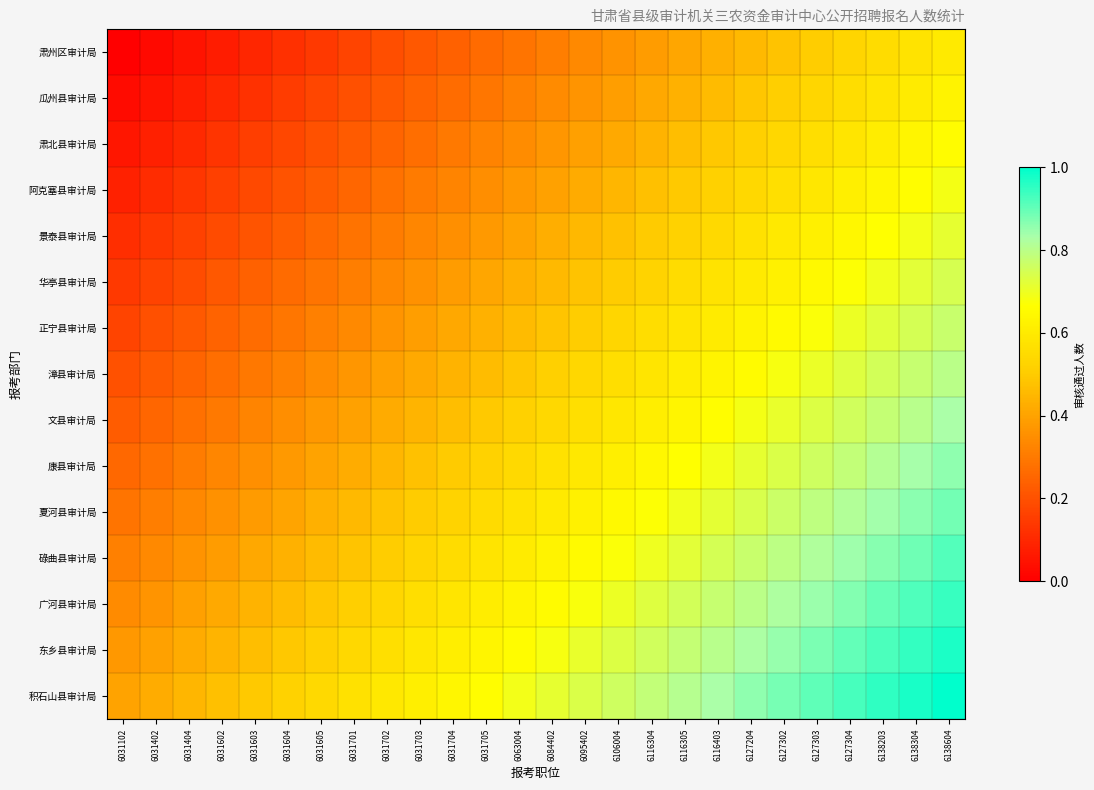

Reading left to right, extract all data points from this chart.

肃州区审计局: 6031102=0.0	6031402=0.0	6031404=0.0	6031602=0.1	6031603=0.1	6031604=0.1	6031605=0.1	6031701=0.2	6031702=0.2	6031703=0.2	6031704=0.2	6031705=0.3	6063004=0.3	6084402=0.3	6095402=0.3	6106004=0.4	6116304=0.4	6116305=0.4	6116403=0.4	6127204=0.5	6127302=0.5	6127303=0.5	6127304=0.5	6138203=0.6	6138304=0.6	6138604=0.6
瓜州县审计局: 6031102=0.0	6031402=0.1	6031404=0.1	6031602=0.1	6031603=0.1	6031604=0.1	6031605=0.2	6031701=0.2	6031702=0.2	6031703=0.2	6031704=0.3	6031705=0.3	6063004=0.3	6084402=0.3	6095402=0.4	6106004=0.4	6116304=0.4	6116305=0.4	6116403=0.5	6127204=0.5	6127302=0.5	6127303=0.5	6127304=0.6	6138203=0.6	6138304=0.6	6138604=0.6
肃北县审计局: 6031102=0.1	6031402=0.1	6031404=0.1	6031602=0.1	6031603=0.2	6031604=0.2	6031605=0.2	6031701=0.2	6031702=0.2	6031703=0.3	6031704=0.3	6031705=0.3	6063004=0.3	6084402=0.4	6095402=0.4	6106004=0.4	6116304=0.4	6116305=0.5	6116403=0.5	6127204=0.5	6127302=0.5	6127303=0.6	6127304=0.6	6138203=0.6	6138304=0.6	6138604=0.7
阿克塞县审计局: 6031102=0.1	6031402=0.1	6031404=0.1	6031602=0.2	6031603=0.2	6031604=0.2	6031605=0.2	6031701=0.3	6031702=0.3	6031703=0.3	6031704=0.3	6031705=0.3	6063004=0.4	6084402=0.4	6095402=0.4	6106004=0.4	6116304=0.5	6116305=0.5	6116403=0.5	6127204=0.5	6127302=0.6	6127303=0.6	6127304=0.6	6138203=0.6	6138304=0.7	6138604=0.7
景泰县审计局: 6031102=0.1	6031402=0.1	6031404=0.2	6031602=0.2	6031603=0.2	6031604=0.2	6031605=0.3	6031701=0.3	6031702=0.3	6031703=0.3	6031704=0.4	6031705=0.4	6063004=0.4	6084402=0.4	6095402=0.5	6106004=0.5	6116304=0.5	6116305=0.5	6116403=0.5	6127204=0.6	6127302=0.6	6127303=0.6	6127304=0.6	6138203=0.7	6138304=0.7	6138604=0.7
华亭县审计局: 6031102=0.1	6031402=0.2	6031404=0.2	6031602=0.2	6031603=0.2	6031604=0.3	6031605=0.3	6031701=0.3	6031702=0.3	6031703=0.4	6031704=0.4	6031705=0.4	6063004=0.4	6084402=0.5	6095402=0.5	6106004=0.5	6116304=0.5	6116305=0.6	6116403=0.6	6127204=0.6	6127302=0.6	6127303=0.6	6127304=0.7	6138203=0.7	6138304=0.7	6138604=0.7
正宁县审计局: 6031102=0.2	6031402=0.2	6031404=0.2	6031602=0.2	6031603=0.3	6031604=0.3	6031605=0.3	6031701=0.3	6031702=0.4	6031703=0.4	6031704=0.4	6031705=0.4	6063004=0.5	6084402=0.5	6095402=0.5	6106004=0.5	6116304=0.6	6116305=0.6	6116403=0.6	6127204=0.6	6127302=0.7	6127303=0.7	6127304=0.7	6138203=0.7	6138304=0.7	6138604=0.8
漳县审计局: 6031102=0.2	6031402=0.2	6031404=0.2	6031602=0.3	6031603=0.3	6031604=0.3	6031605=0.3	6031701=0.4	6031702=0.4	6031703=0.4	6031704=0.4	6031705=0.5	6063004=0.5	6084402=0.5	6095402=0.5	6106004=0.6	6116304=0.6	6116305=0.6	6116403=0.6	6127204=0.7	6127302=0.7	6127303=0.7	6127304=0.7	6138203=0.8	6138304=0.8	6138604=0.8
文县审计局: 6031102=0.2	6031402=0.3	6031404=0.3	6031602=0.3	6031603=0.3	6031604=0.3	6031605=0.4	6031701=0.4	6031702=0.4	6031703=0.4	6031704=0.5	6031705=0.5	6063004=0.5	6084402=0.5	6095402=0.6	6106004=0.6	6116304=0.6	6116305=0.6	6116403=0.7	6127204=0.7	6127302=0.7	6127303=0.7	6127304=0.8	6138203=0.8	6138304=0.8	6138604=0.8
康县审计局: 6031102=0.3	6031402=0.3	6031404=0.3	6031602=0.3	6031603=0.4	6031604=0.4	6031605=0.4	6031701=0.4	6031702=0.4	6031703=0.5	6031704=0.5	6031705=0.5	6063004=0.5	6084402=0.6	6095402=0.6	6106004=0.6	6116304=0.6	6116305=0.7	6116403=0.7	6127204=0.7	6127302=0.7	6127303=0.8	6127304=0.8	6138203=0.8	6138304=0.8	6138604=0.9
夏河县审计局: 6031102=0.3	6031402=0.3	6031404=0.3	6031602=0.4	6031603=0.4	6031604=0.4	6031605=0.4	6031701=0.5	6031702=0.5	6031703=0.5	6031704=0.5	6031705=0.5	6063004=0.6	6084402=0.6	6095402=0.6	6106004=0.6	6116304=0.7	6116305=0.7	6116403=0.7	6127204=0.7	6127302=0.8	6127303=0.8	6127304=0.8	6138203=0.8	6138304=0.9	6138604=0.9
碌曲县审计局: 6031102=0.3	6031402=0.3	6031404=0.4	6031602=0.4	6031603=0.4	6031604=0.4	6031605=0.5	6031701=0.5	6031702=0.5	6031703=0.5	6031704=0.6	6031705=0.6	6063004=0.6	6084402=0.6	6095402=0.7	6106004=0.7	6116304=0.7	6116305=0.7	6116403=0.7	6127204=0.8	6127302=0.8	6127303=0.8	6127304=0.8	6138203=0.9	6138304=0.9	6138604=0.9
广河县审计局: 6031102=0.3	6031402=0.4	6031404=0.4	6031602=0.4	6031603=0.4	6031604=0.5	6031605=0.5	6031701=0.5	6031702=0.5	6031703=0.6	6031704=0.6	6031705=0.6	6063004=0.6	6084402=0.7	6095402=0.7	6106004=0.7	6116304=0.7	6116305=0.8	6116403=0.8	6127204=0.8	6127302=0.8	6127303=0.8	6127304=0.9	6138203=0.9	6138304=0.9	6138604=0.9
东乡县审计局: 6031102=0.4	6031402=0.4	6031404=0.4	6031602=0.4	6031603=0.5	6031604=0.5	6031605=0.5	6031701=0.5	6031702=0.6	6031703=0.6	6031704=0.6	6031705=0.6	6063004=0.7	6084402=0.7	6095402=0.7	6106004=0.7	6116304=0.8	6116305=0.8	6116403=0.8	6127204=0.8	6127302=0.9	6127303=0.9	6127304=0.9	6138203=0.9	6138304=0.9	6138604=1.0
积石山县审计局: 6031102=0.4	6031402=0.4	6031404=0.4	6031602=0.5	6031603=0.5	6031604=0.5	6031605=0.5	6031701=0.6	6031702=0.6	6031703=0.6	6031704=0.6	6031705=0.7	6063004=0.7	6084402=0.7	6095402=0.7	6106004=0.8	6116304=0.8	6116305=0.8	6116403=0.8	6127204=0.9	6127302=0.9	6127303=0.9	6127304=0.9	6138203=1.0	6138304=1.0	6138604=1.0